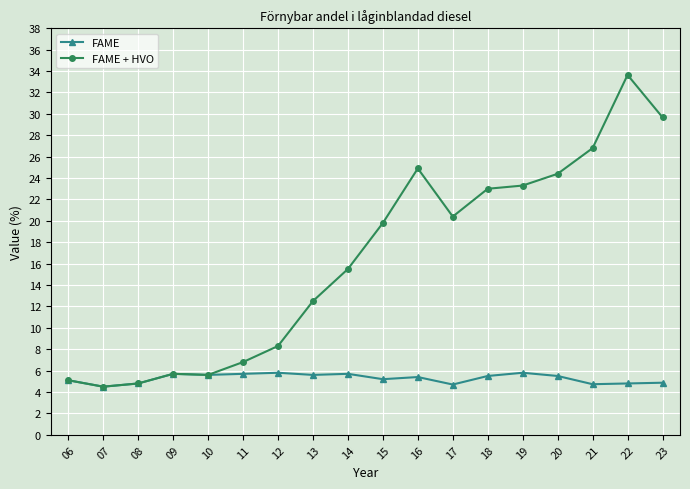

What is the minimum value for FAME?

4.5